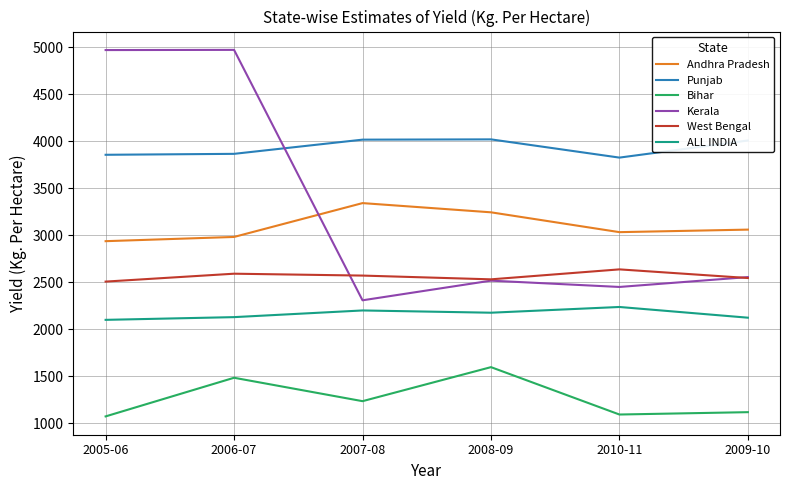

What position from the left is 2010-11?

5